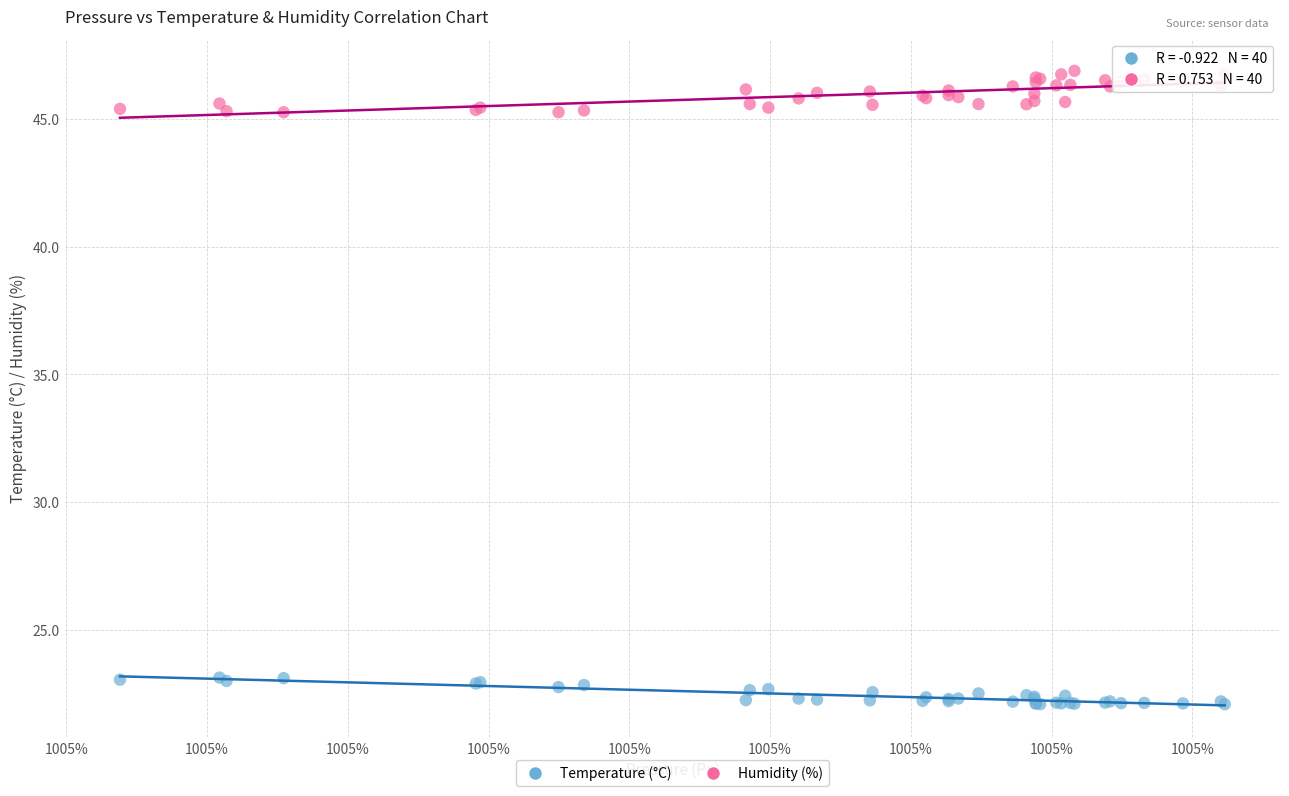

Which series reaches the minimum Y coordinate?

Temperature (°C)